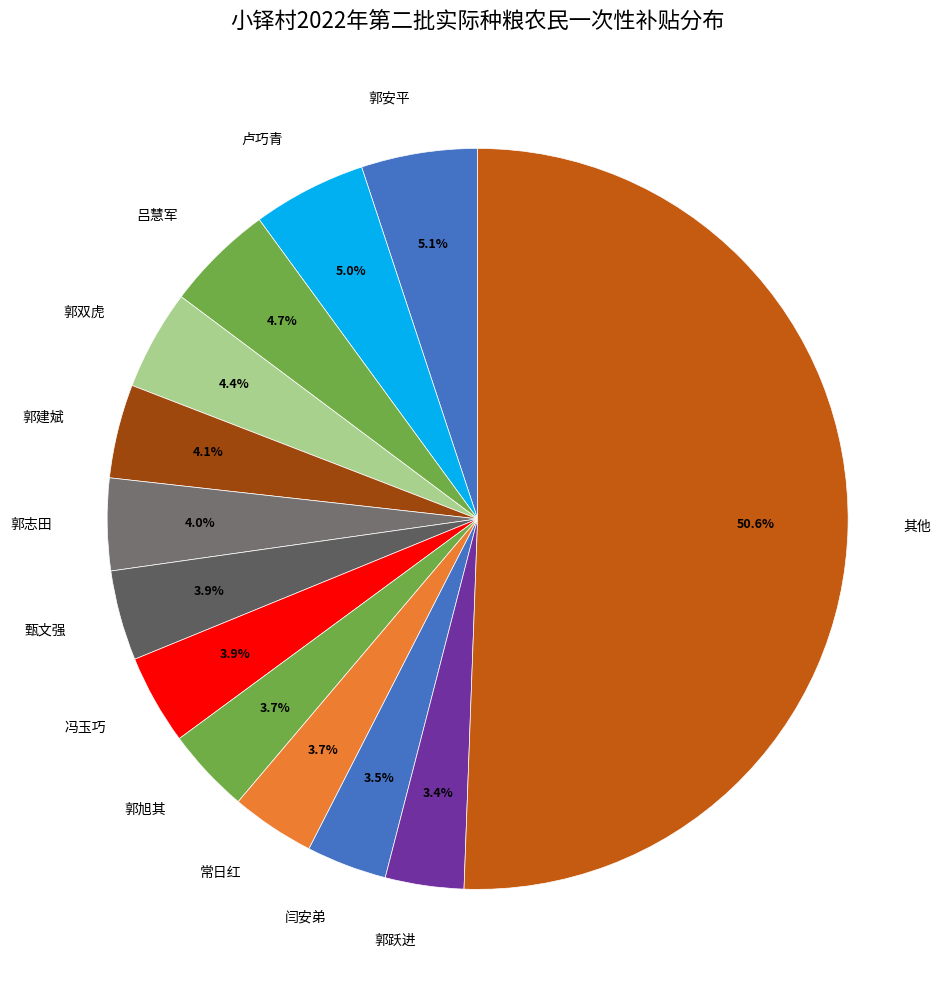

To the nearest percent, what portion does 卢巧青 represent?

5%